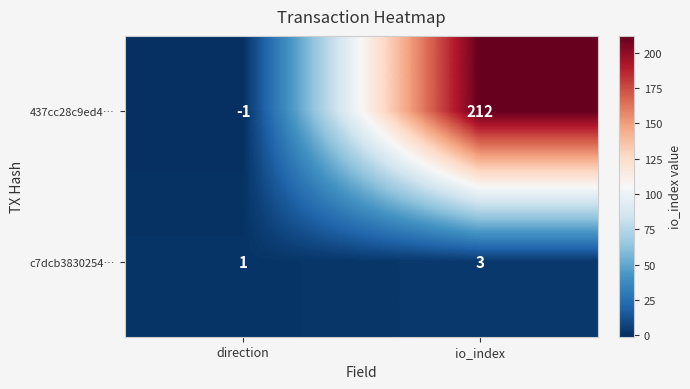

Which series changed the most between direction and io_index?

437cc28c9ed4…